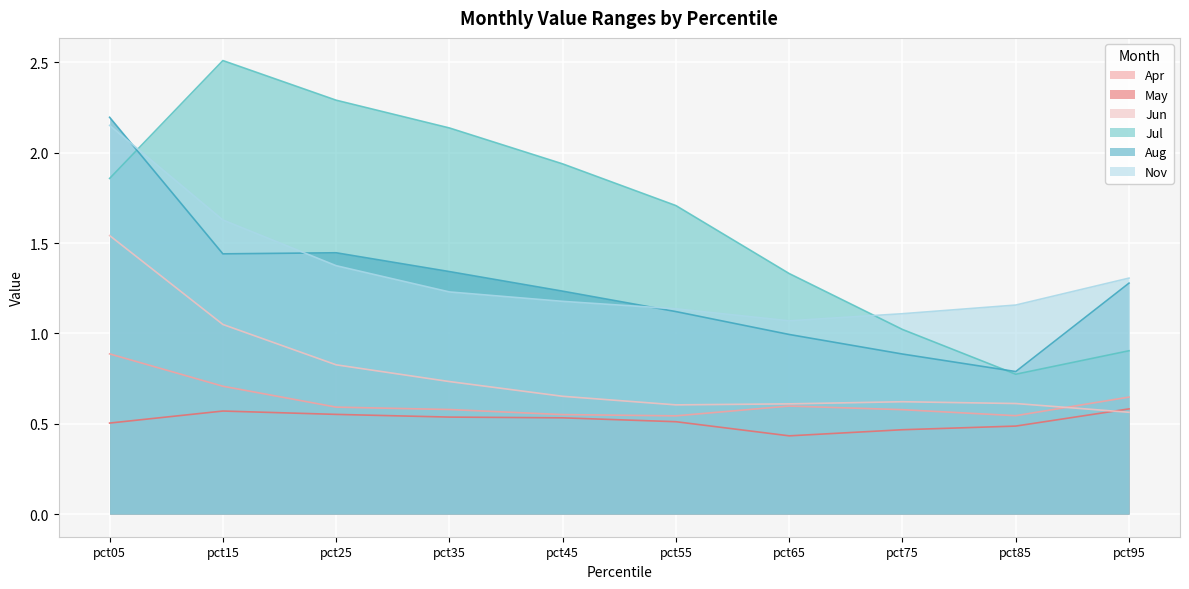

What is the minimum value for Jun?

0.6